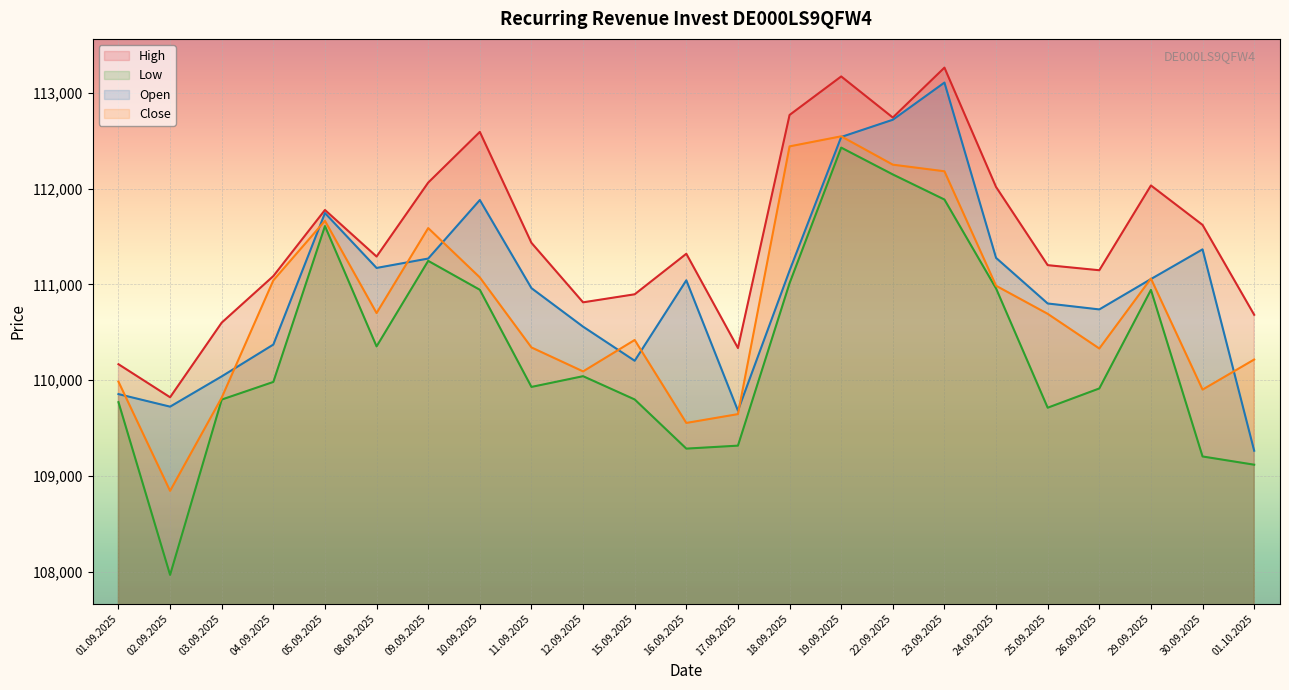

What are all the series names shown in the legend?

High, Low, Open, Close